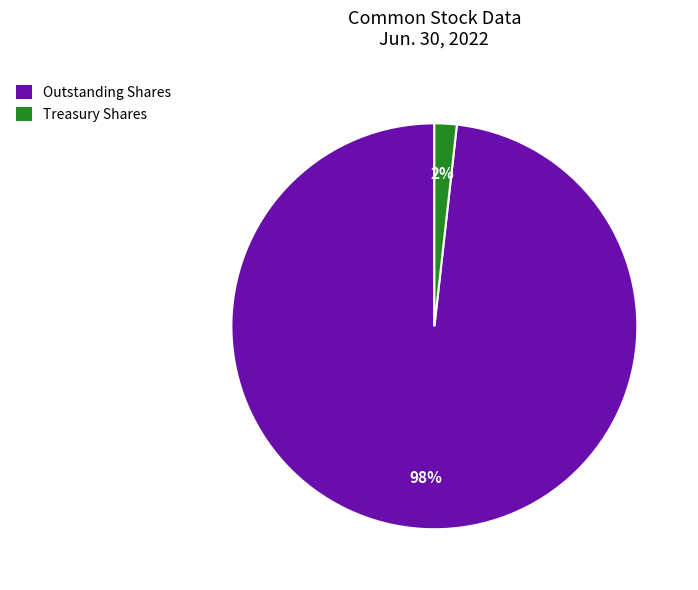

Which slice is the smallest?

Treasury Shares